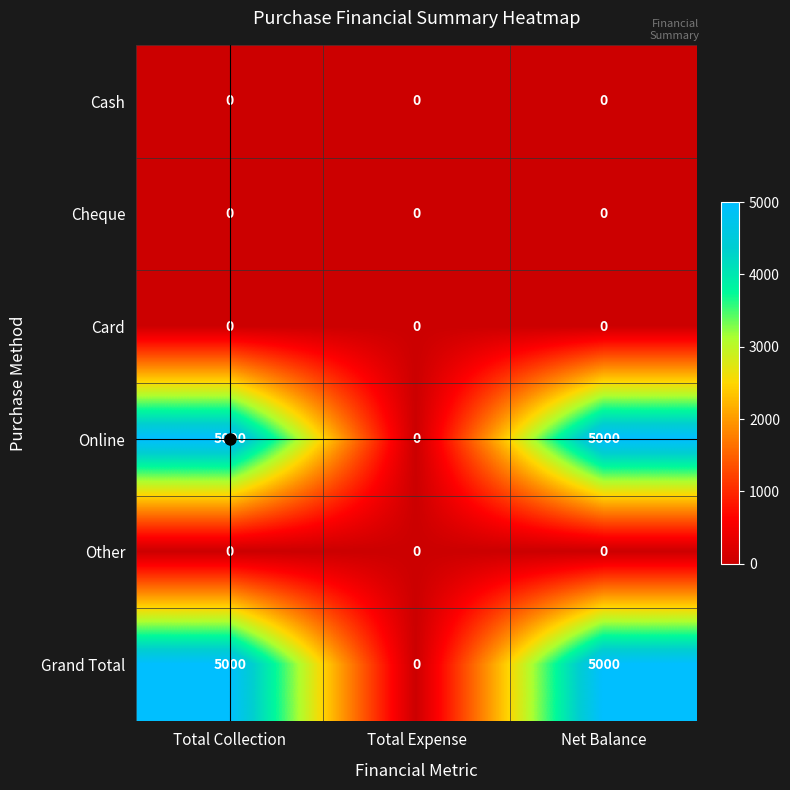

What is the difference between the second highest and minimum values in the Grand Total series?

5000